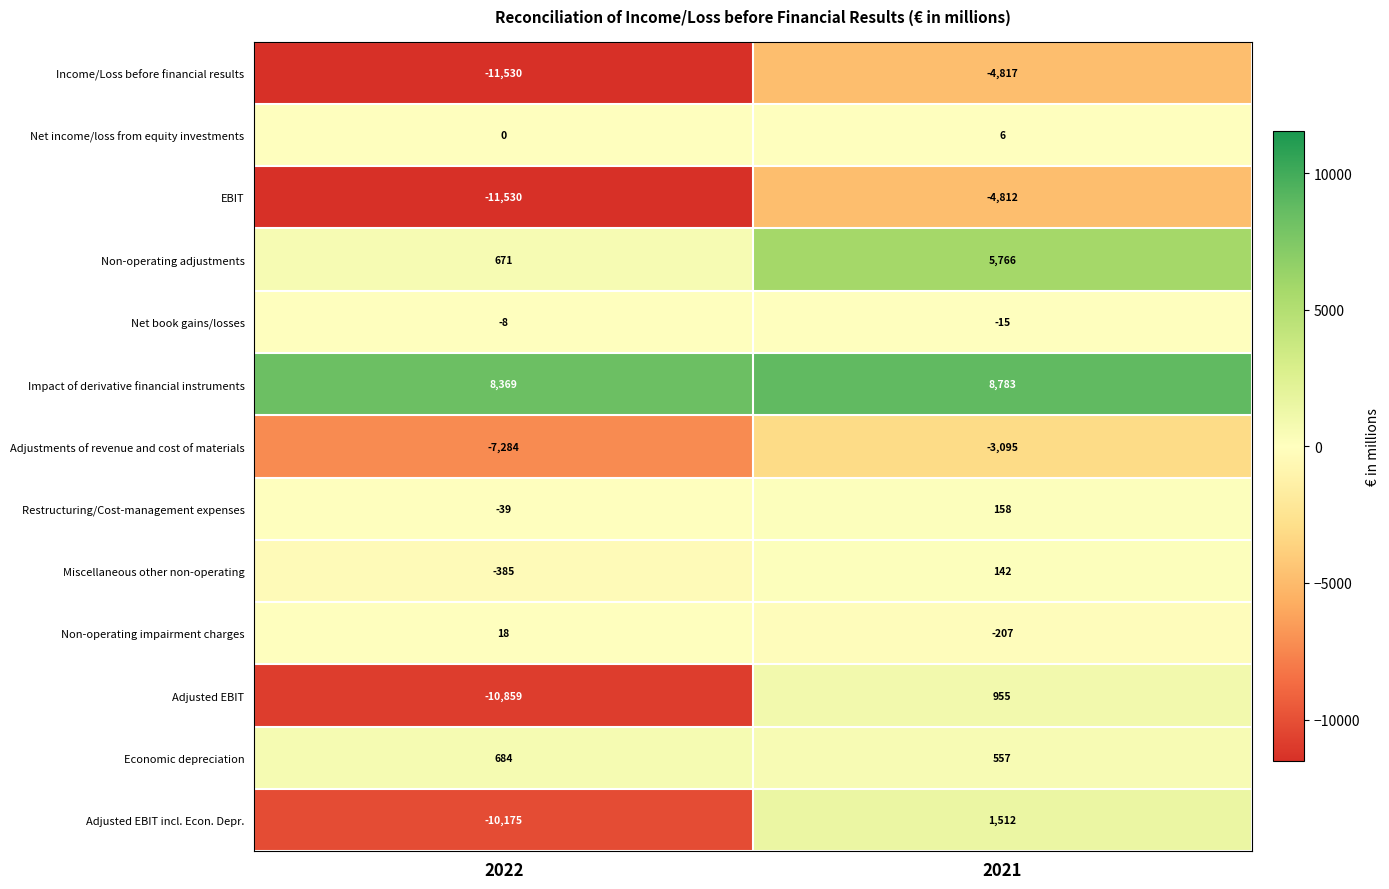

At 2021, list the series in order from largest to smallest.

Impact of derivative financial instruments, Non-operating adjustments, Adjusted EBIT incl. Econ. Depr., Adjusted EBIT, Economic depreciation, Restructuring/Cost-management expenses, Miscellaneous other non-operating, Net income/loss from equity investments, Net book gains/losses, Non-operating impairment charges, Adjustments of revenue and cost of materials, EBIT, Income/Loss before financial results